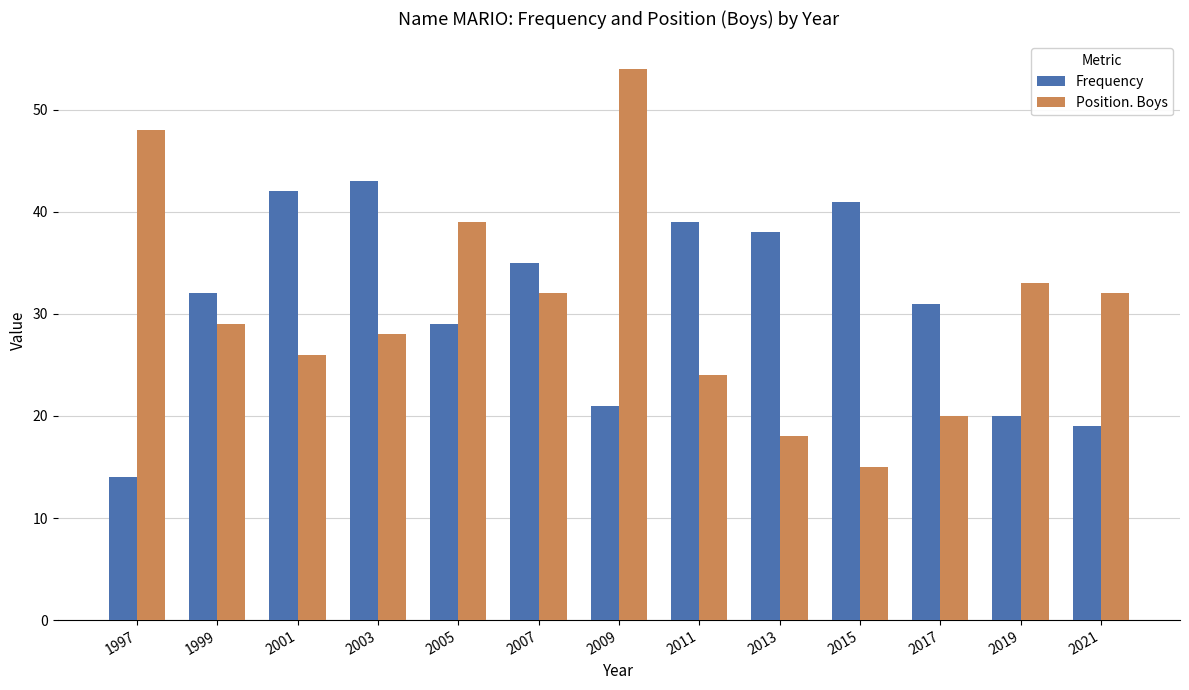

Count the number of data series in this chart.

2